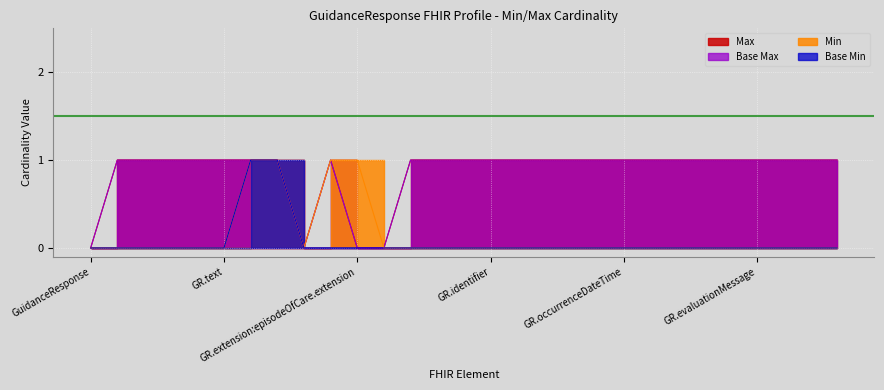

How many values in the Base Min series exceed 0?

2